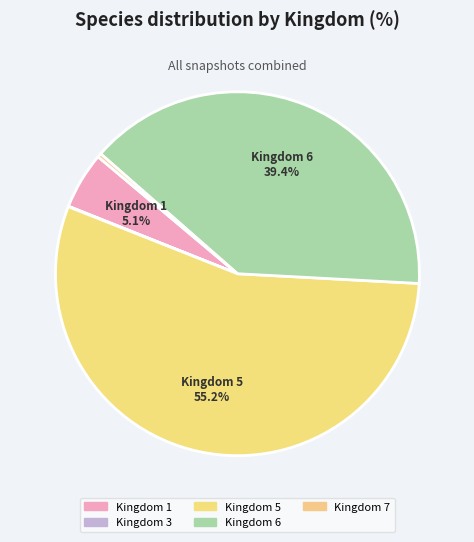

Count the number of slices in the pie.

5